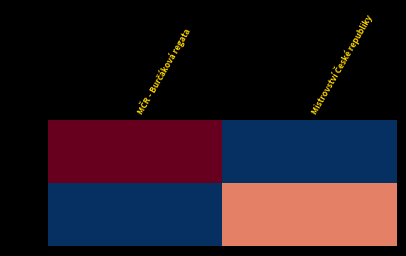

Which series has the largest range (max minus min)?

192161